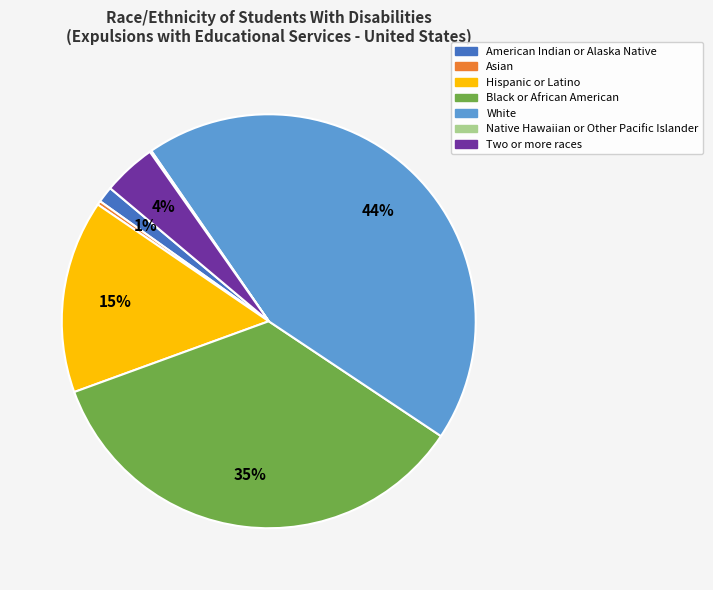

Which has a higher value, Asian or American Indian or Alaska Native?

American Indian or Alaska Native